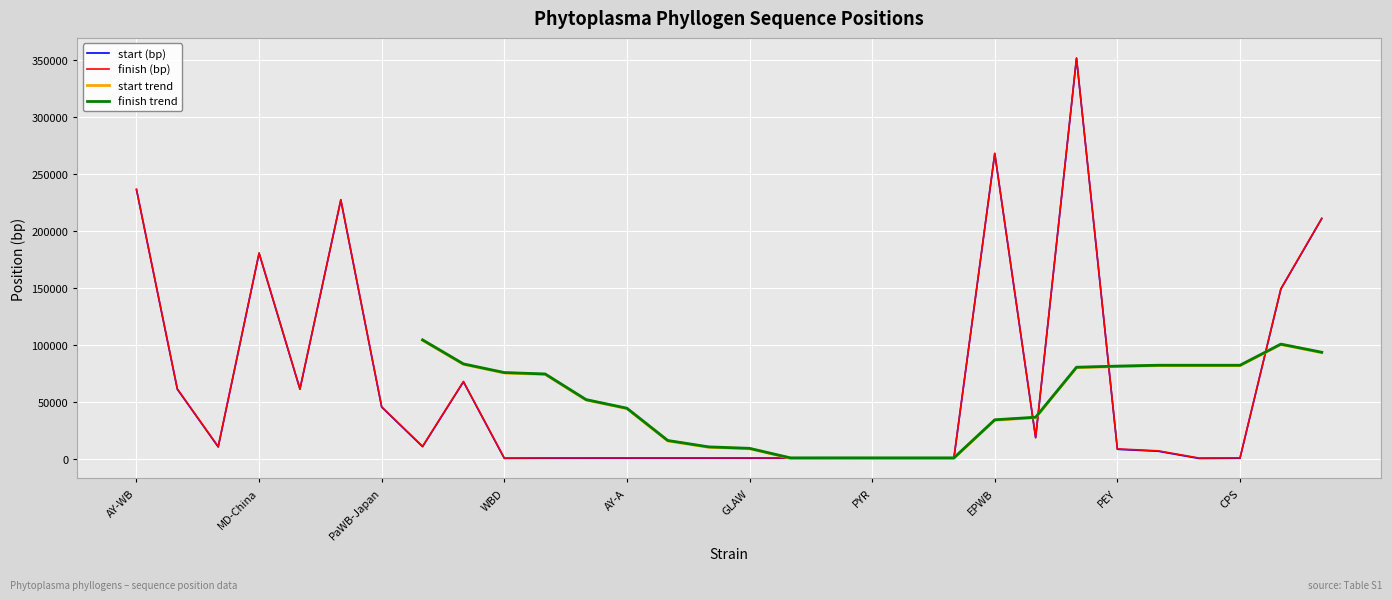

Reading right to left, extract all data points from this chart.

start (bp): Hebei-2018=210665	JWB-nky=148824	CPS=396	CP=228	Vc33=6577	PEY=8269	NCHU2019=351414	PnWB=18413	EPWB=267768	SAY=397	RV=397	PYR=397	PrG=396	LEO=397	GLAW=397	CA-76=398	AY2192=397	AY-A=398	AVUT=396	A-AY=369	WBD=311	RP166=67460	RhY=10558	PaWB-Japan=45243	PaWB-China=227023	OY=61011	MD-China=180283	HP=10312	DY2014=60956	AY-WB=236169
finish (bp): Hebei-2018=211033	JWB-nky=149192	CPS=773	CP=605	Vc33=6921	PEY=8646	NCHU2019=351779	PnWB=18781	EPWB=268136	SAY=774	RV=774	PYR=675	PrG=773	LEO=774	GLAW=774	CA-76=775	AY2192=774	AY-A=775	AVUT=773	A-AY=746	WBD=622	RP166=67837	RhY=10926	PaWB-Japan=45611	PaWB-China=227391	OY=61388	MD-China=180651	HP=10680	DY2014=61333	AY-WB=236543